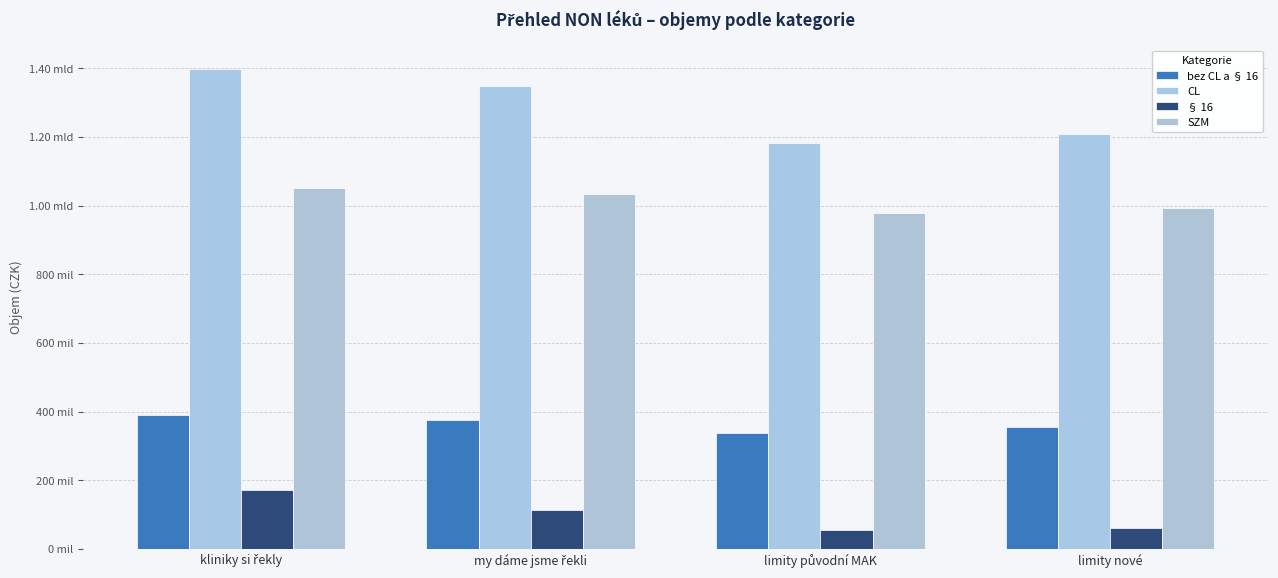

Does the chart contain stacked bars?

No